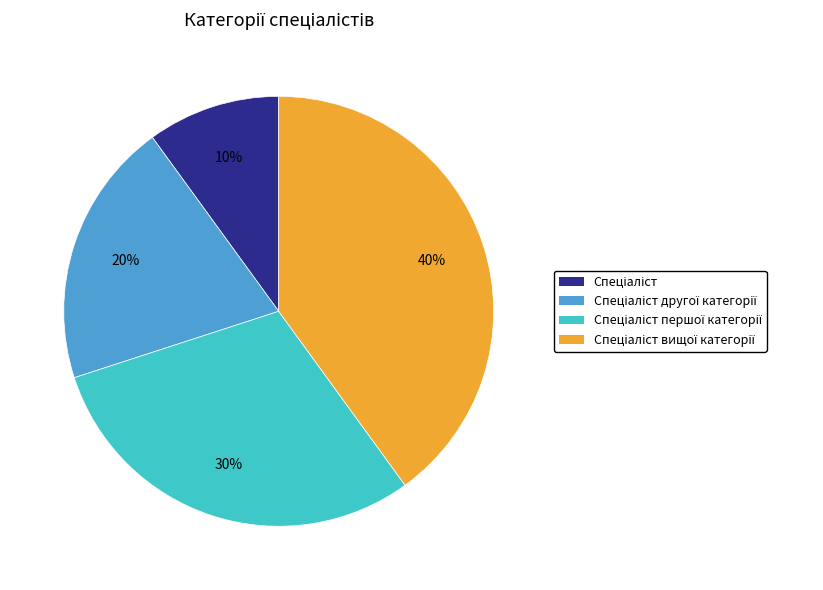

To the nearest percent, what is the average slice percentage?

25%